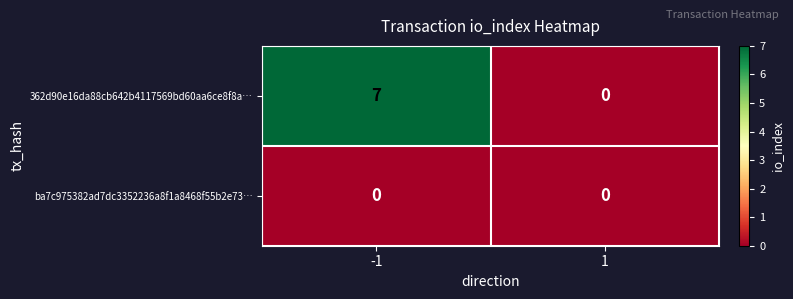

The 362d90e16da88cb642b4117569bd60aa6ce8f8a… series shows 4 at -1. True or false?

False